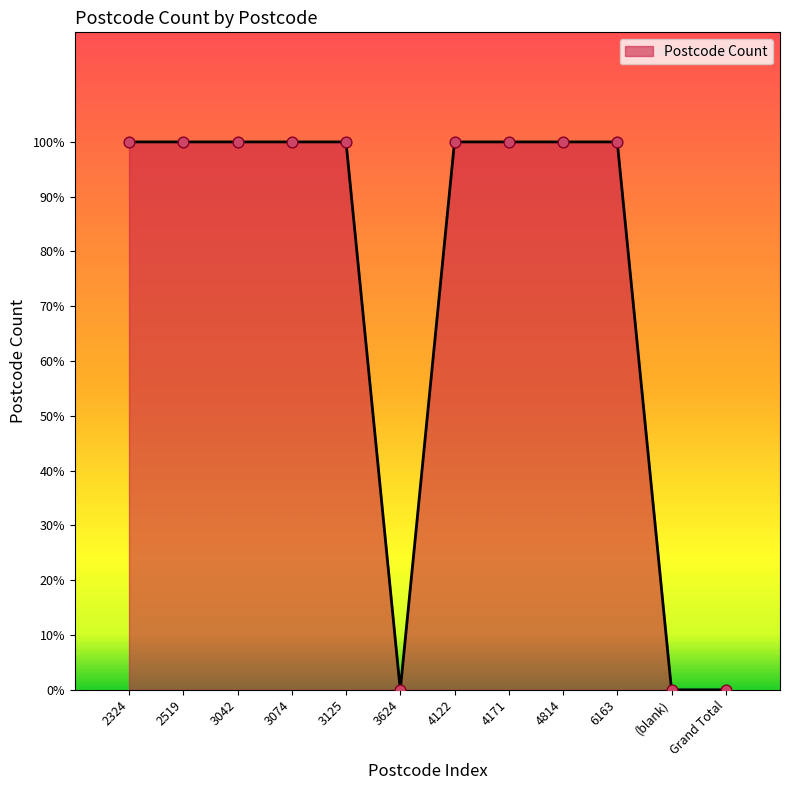

Does the chart have visible grid lines?

No